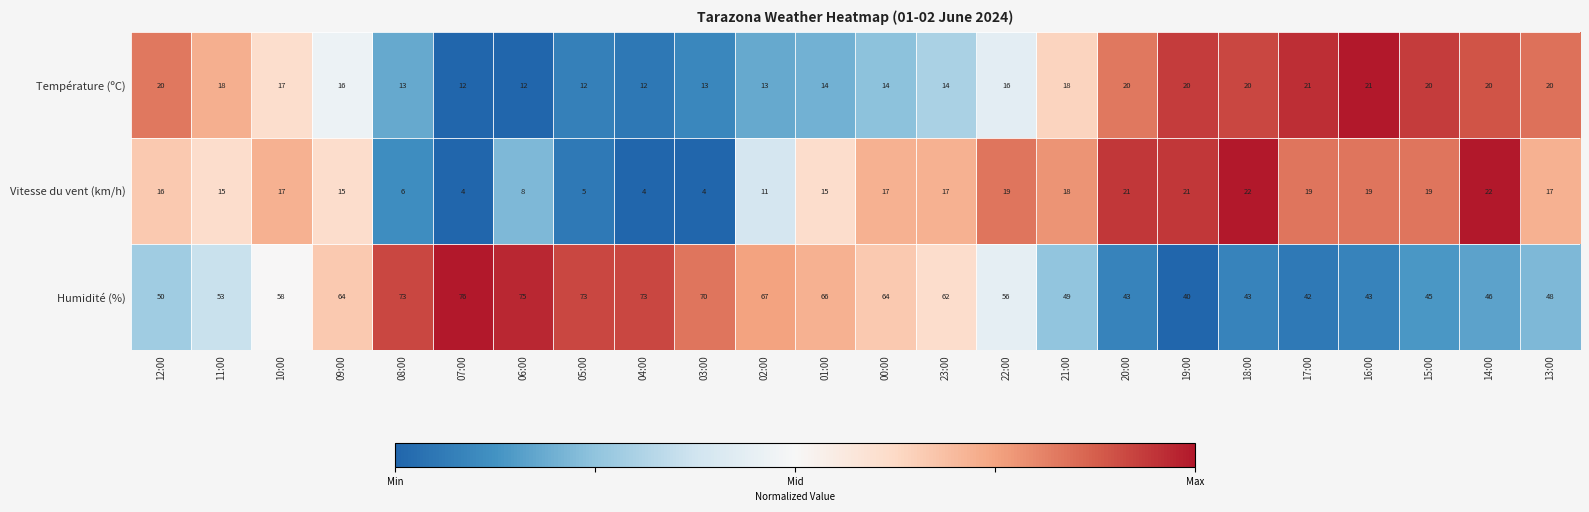

How many values in the Humidité (%) series are below 58?

12